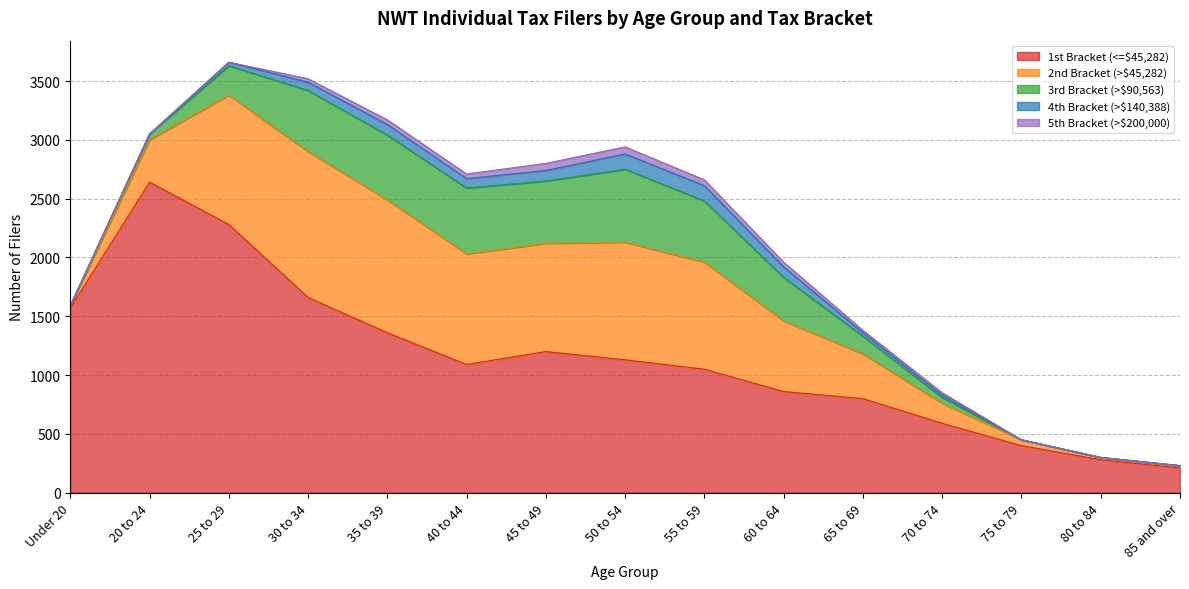

The 5th Bracket (>$200,000) series shows 70 at 60 to 64. True or false?

False